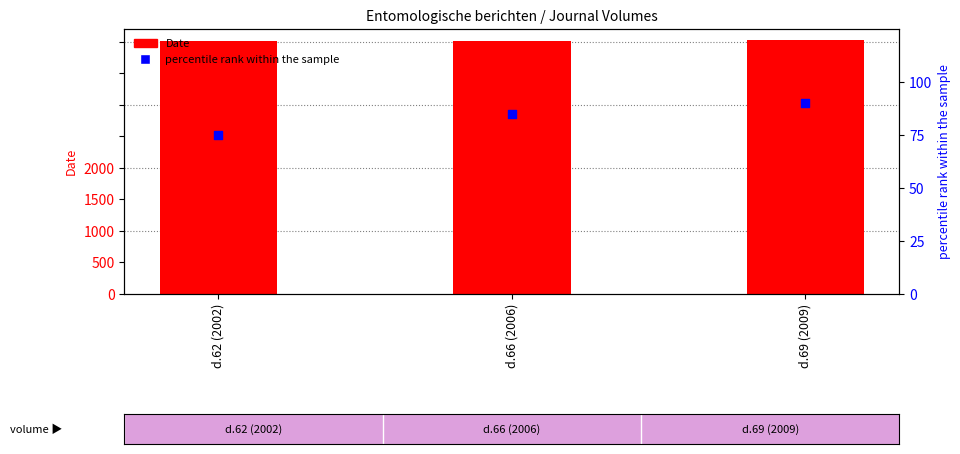

Which series reaches the minimum Y coordinate?

percentile rank within the sample